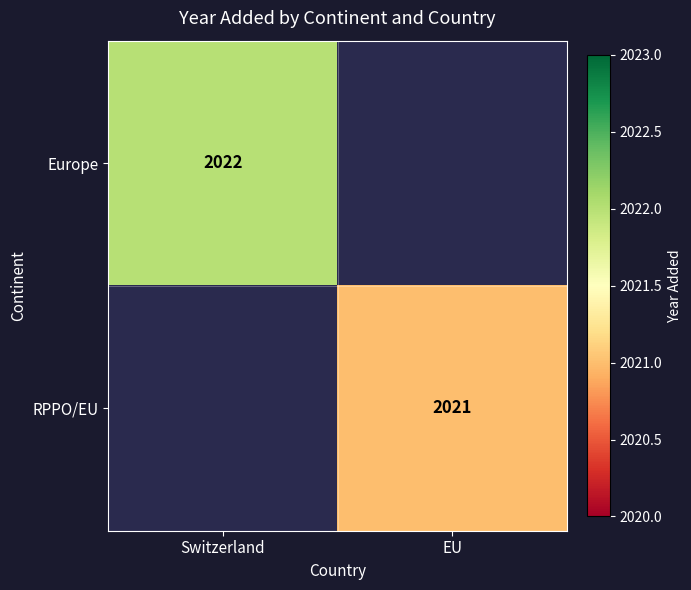

The Europe series shows 2022 at Switzerland. True or false?

True